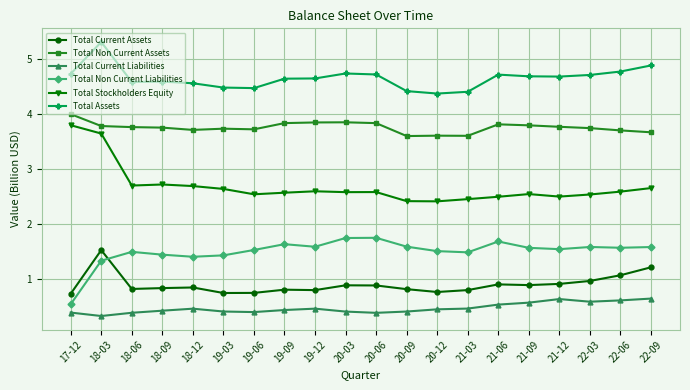

True or false: Total Non Current Liabilities has more than 1 interior local peaks.

True